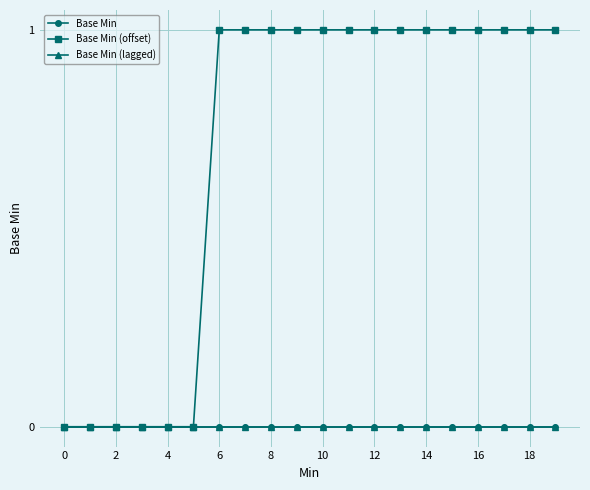

At how many categories does at least one series exceed 0?

14